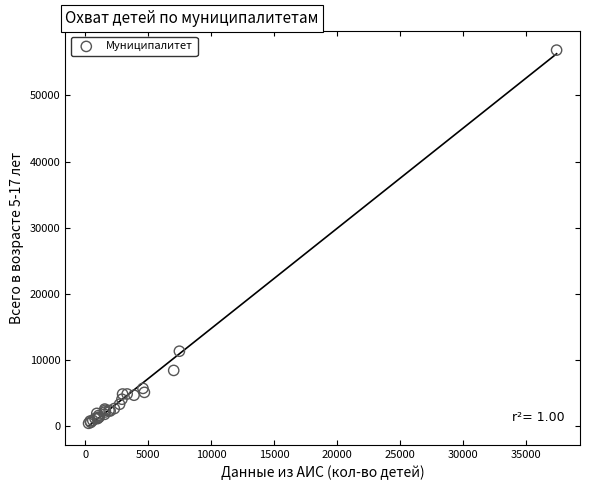

What Y value in the scatter plot is closest to 28658?

11361